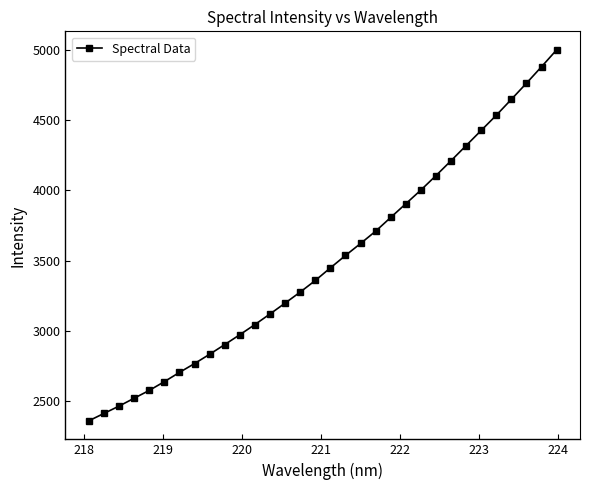

What is the difference between the maximum and minimum values?

2640.3